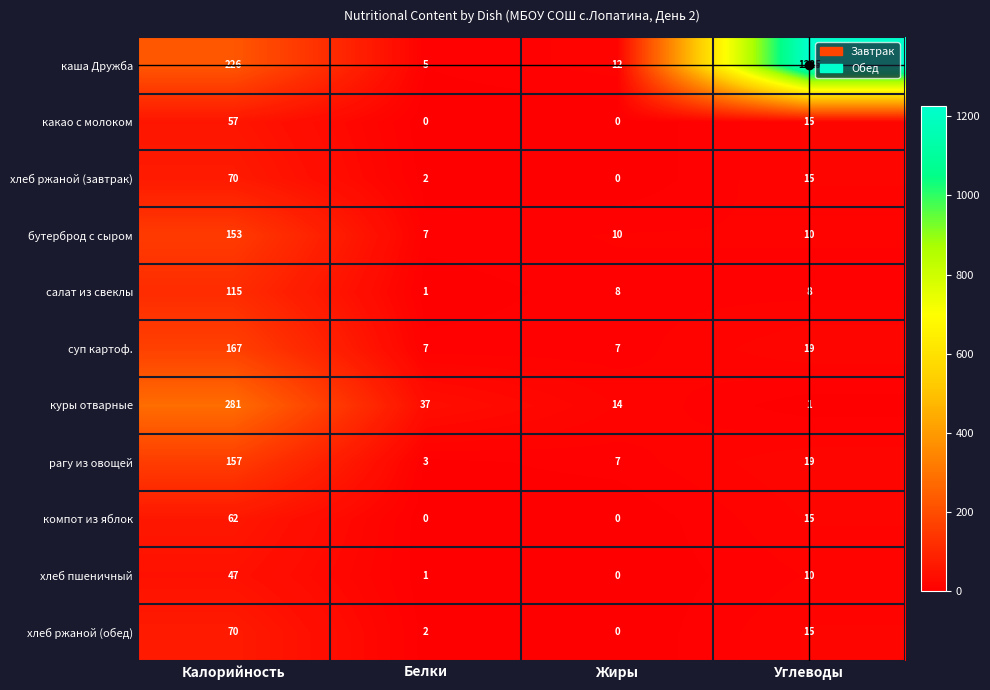

Which series has the widest spread of values?

каша Дружба